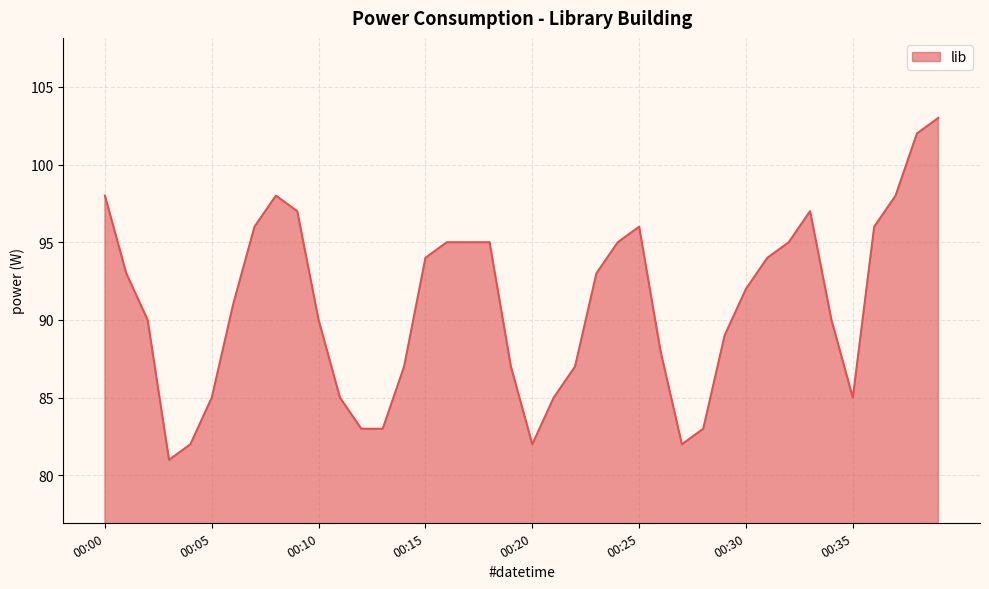

What is the maximum value shown in the chart?

103